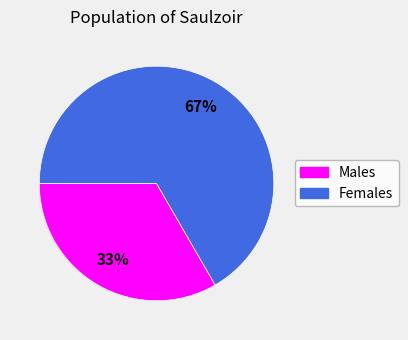

To the nearest percent, what is the average slice percentage?

50%